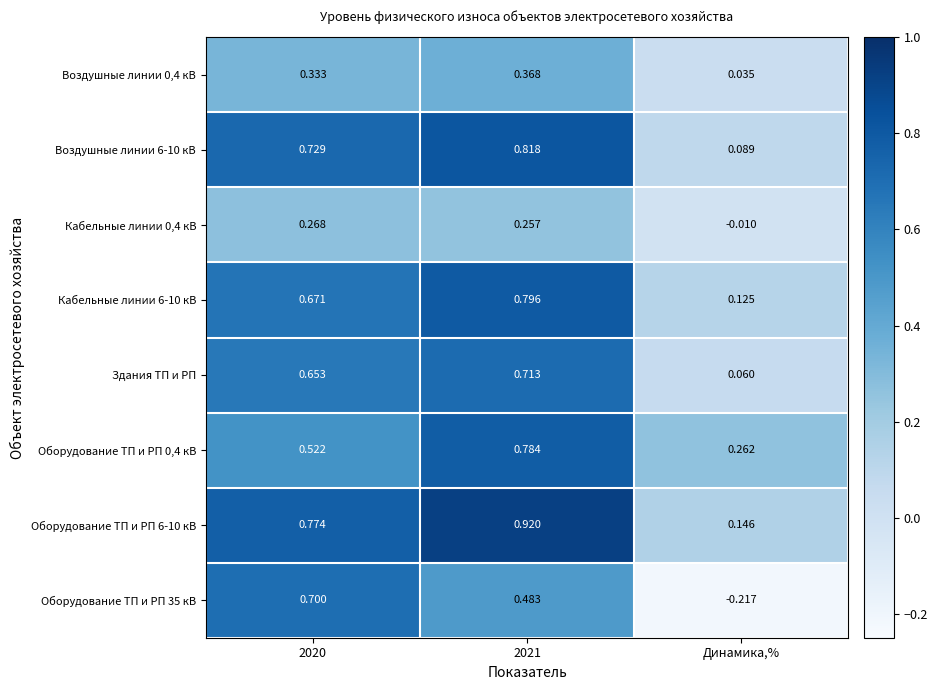

Is the value of Здания ТП и РП at 2021 greater than the value of Оборудование ТП и РП 35 кВ at Динамика,%?

Yes